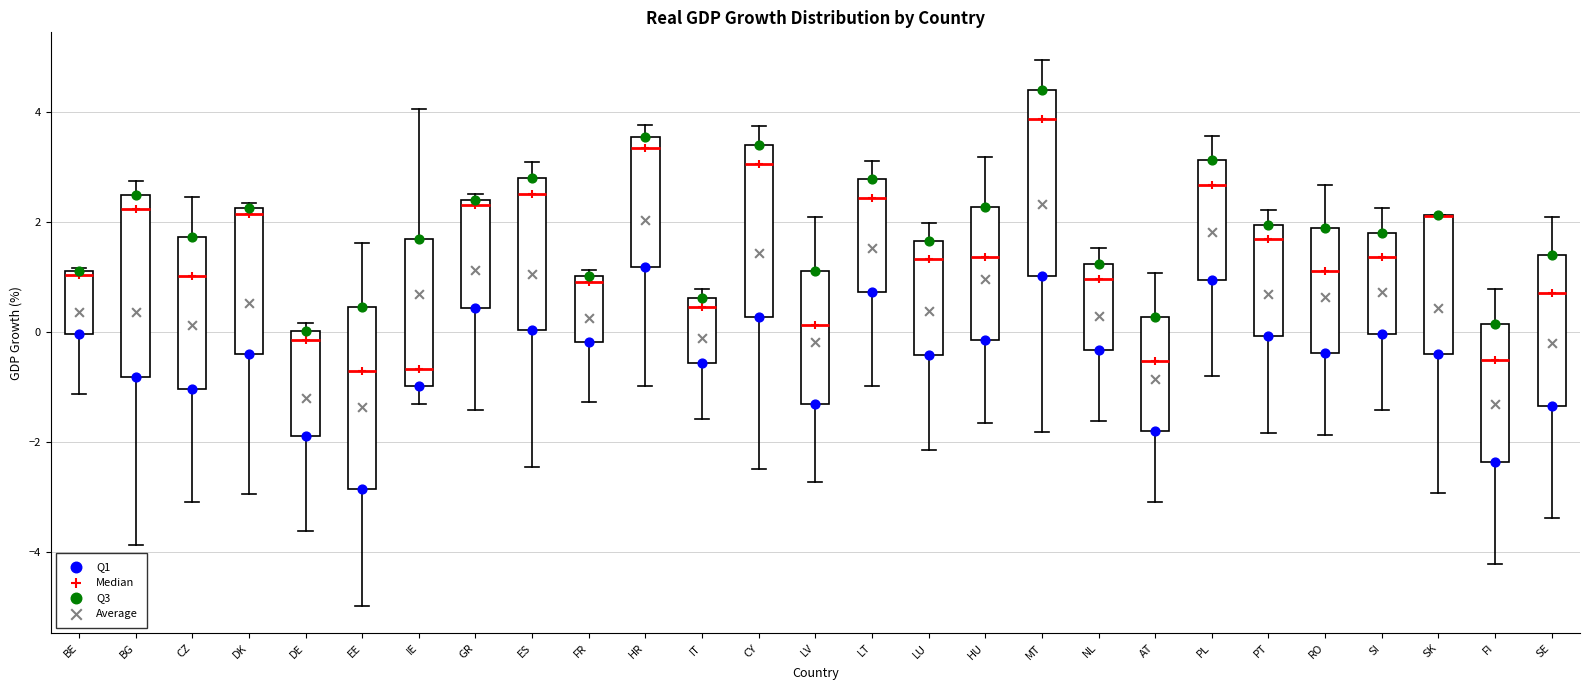

Reading left to right, read every box against the y-axis: the position of its median line, the range the box covers, and the ends of its whiskers. The values are not printed on the chart, so give them approximately, as read against the axis.

BE: median 1.0 (just below the box's upper edge), box 0.0 to 1.0, whiskers -1.2 to 1.2
BG: median 2.2, box -0.8 to 2.4, whiskers -3.8 to 2.8
CZ: median 1.0, box -1.0 to 1.8, whiskers -3.2 to 2.4
DK: median 2.2 (just below the box's upper edge), box -0.4 to 2.2, whiskers -3.0 to 2.4
DE: median -0.2, box -1.8 to 0.0, whiskers -3.6 to 0.2
EE: median -0.8, box -2.8 to 0.4, whiskers -5.0 to 1.6
IE: median -0.6, box -1.0 to 1.6, whiskers -1.4 to 4.0
GR: median 2.4 (just below the box's upper edge), box 0.4 to 2.4, whiskers -1.4 to 2.6
ES: median 2.6, box 0.0 to 2.8, whiskers -2.4 to 3.0
FR: median 0.8, box -0.2 to 1.0, whiskers -1.2 to 1.2
HR: median 3.4, box 1.2 to 3.6, whiskers -1.0 to 3.8
IT: median 0.4, box -0.6 to 0.6, whiskers -1.6 to 0.8
CY: median 3.0, box 0.2 to 3.4, whiskers -2.6 to 3.8
LV: median 0.2, box -1.4 to 1.0, whiskers -2.8 to 2.0
LT: median 2.4, box 0.8 to 2.8, whiskers -1.0 to 3.2
LU: median 1.4, box -0.4 to 1.6, whiskers -2.2 to 2.0
HU: median 1.4, box -0.2 to 2.2, whiskers -1.6 to 3.2
MT: median 3.8, box 1.0 to 4.4, whiskers -1.8 to 5.0
NL: median 1.0, box -0.4 to 1.2, whiskers -1.6 to 1.6
AT: median -0.6, box -1.8 to 0.2, whiskers -3.0 to 1.0
PL: median 2.6, box 1.0 to 3.2, whiskers -0.8 to 3.6
PT: median 1.6, box 0.0 to 2.0, whiskers -1.8 to 2.2
RO: median 1.2, box -0.4 to 1.8, whiskers -1.8 to 2.6
SI: median 1.4, box 0.0 to 1.8, whiskers -1.4 to 2.2
SK: median 2.2 (drawn on the box's upper edge), box -0.4 to 2.2, whiskers -3.0 to 2.2
FI: median -0.6, box -2.4 to 0.2, whiskers -4.2 to 0.8
SE: median 0.8, box -1.4 to 1.4, whiskers -3.4 to 2.0